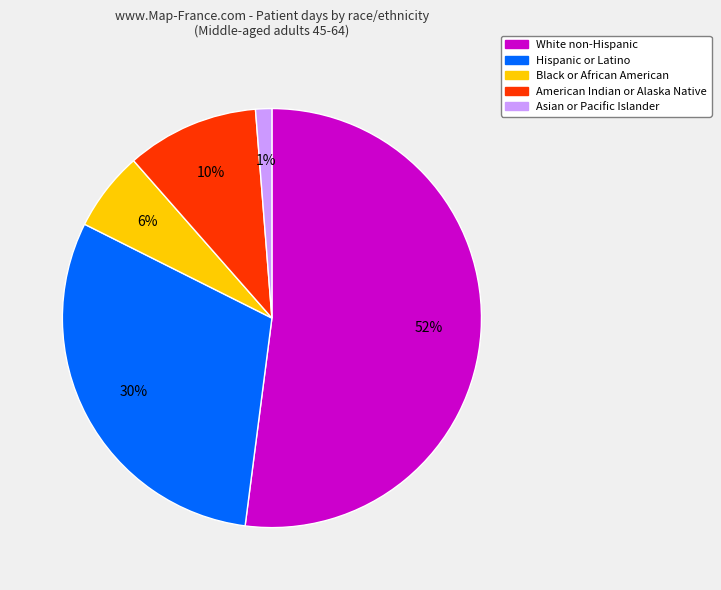

To the nearest percent, what is the combined percentage of American Indian or Alaska Native and Asian or Pacific Islander?

11%